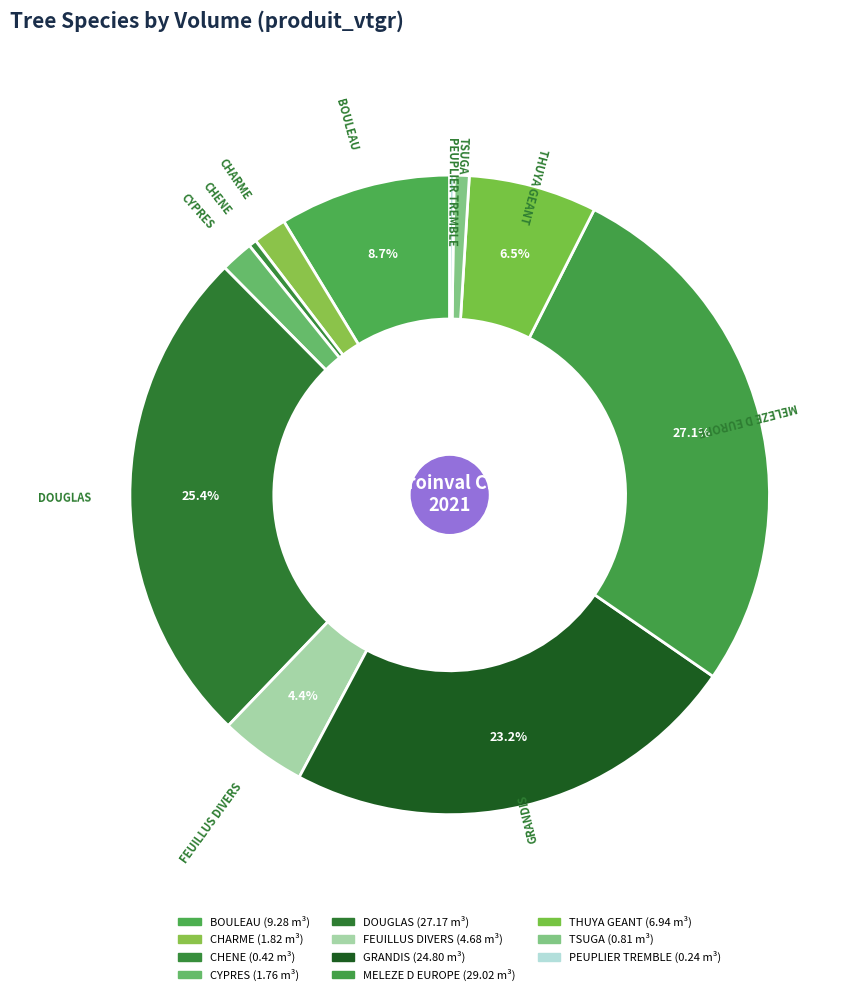

What percentage is the DOUGLAS slice, to the nearest percent?

25%